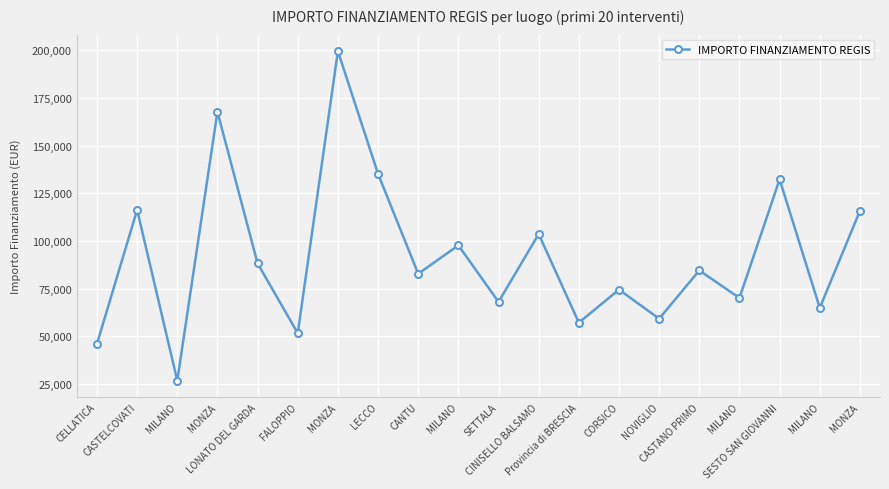

Read the value at LONATO DEL GARDA.

88213.8